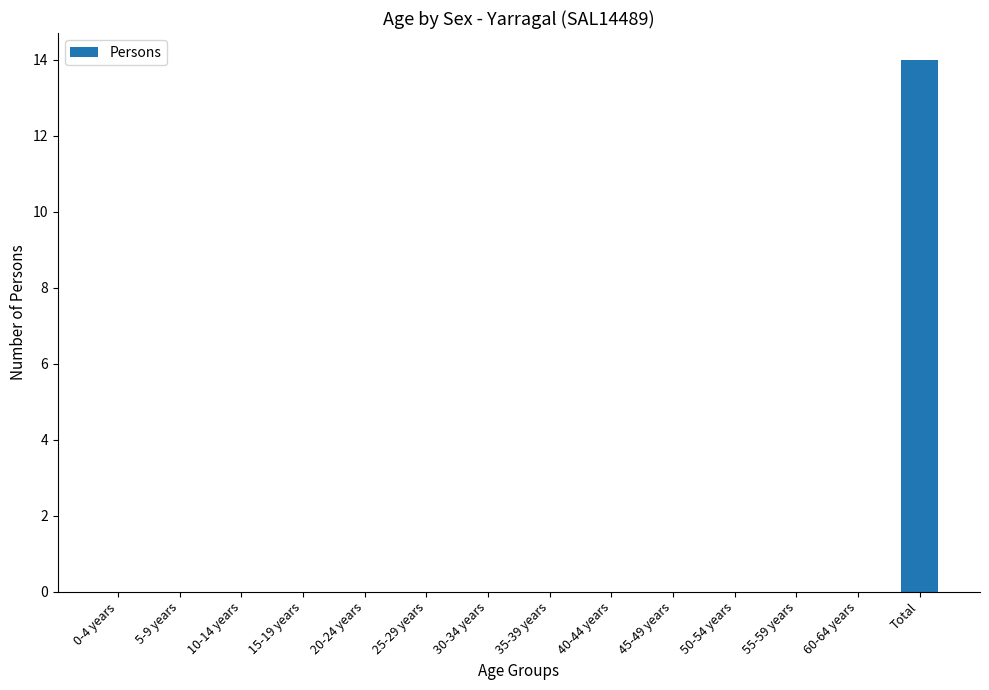

The value at 45-49 years is 4. True or false?

False